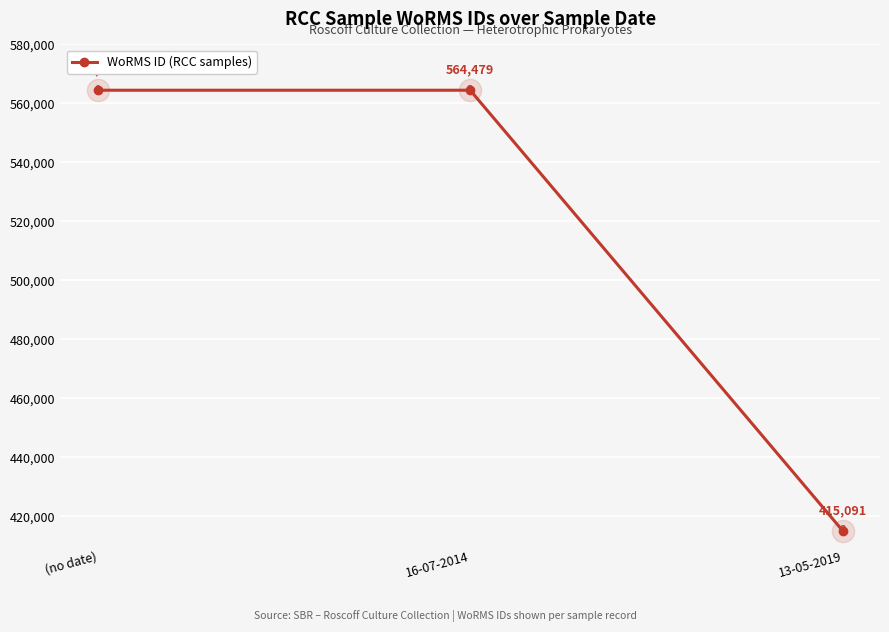

The value at (no date) is 564479. True or false?

True